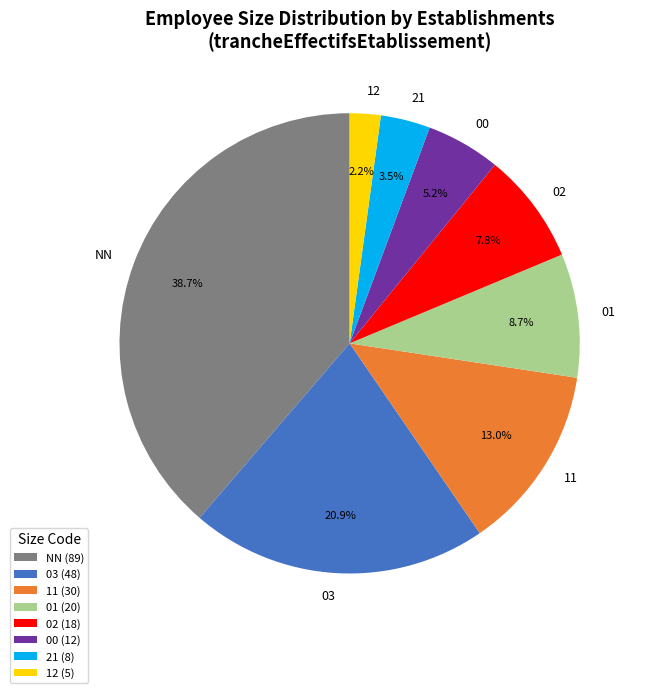

Is it true that 01 is 18% of the pie?

False